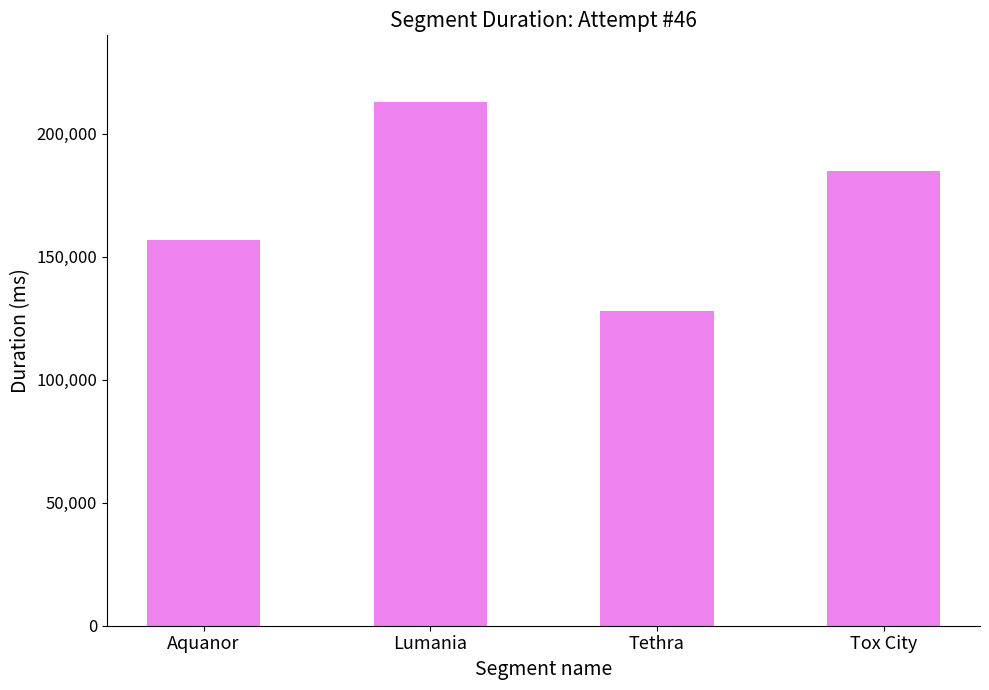

Where does the data first go above 184940?

Lumania